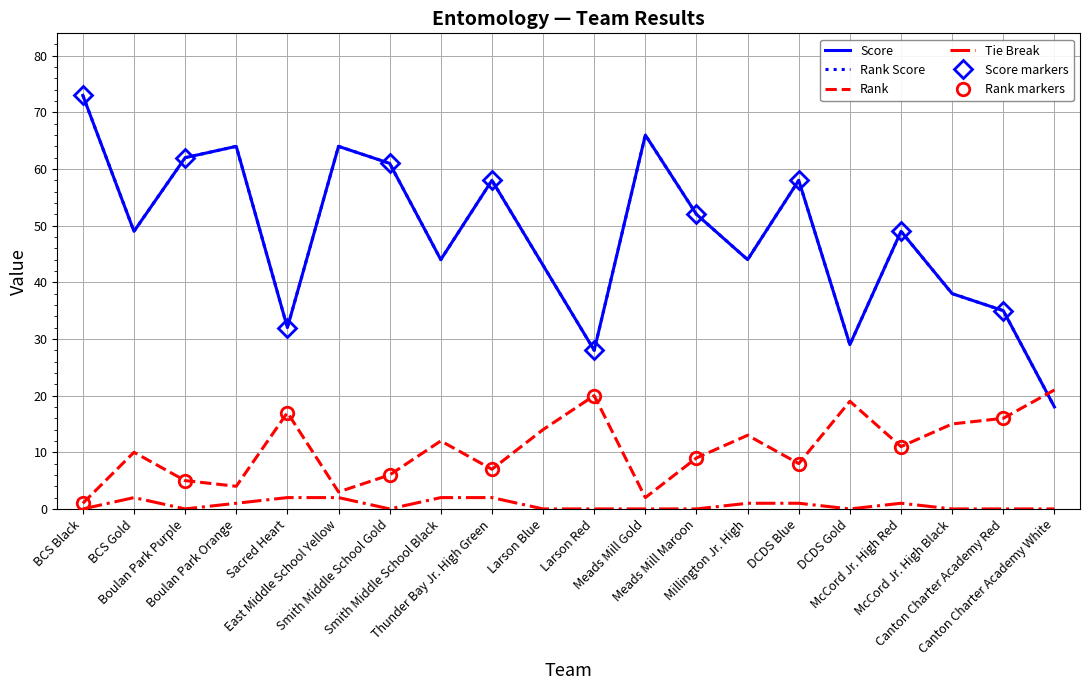

Is it true that Tie Break equals -1.0 at Meads Mill Gold?

False